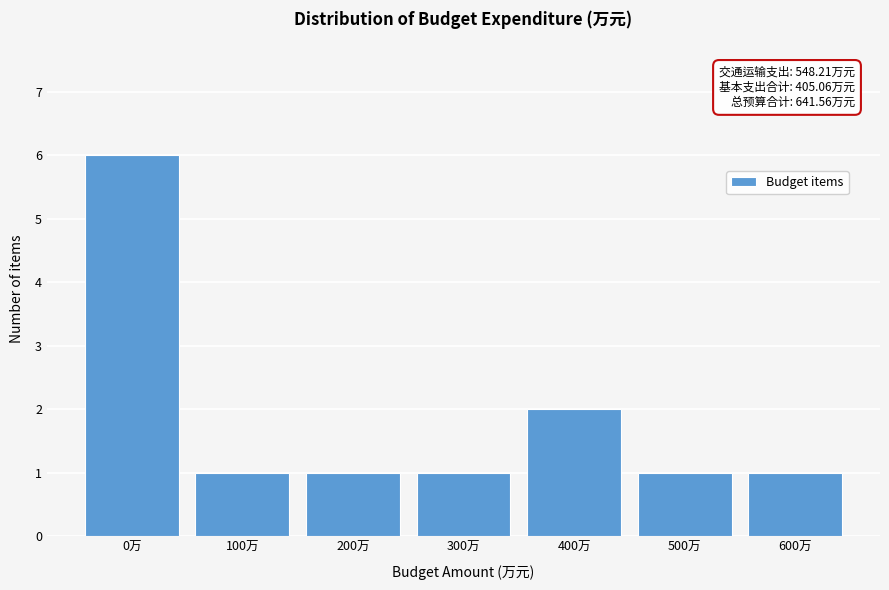

Reading left to right, transcribe all the data shown in this chart.

0万=6	100万=1	200万=1	300万=1	400万=2	500万=1	600万=1